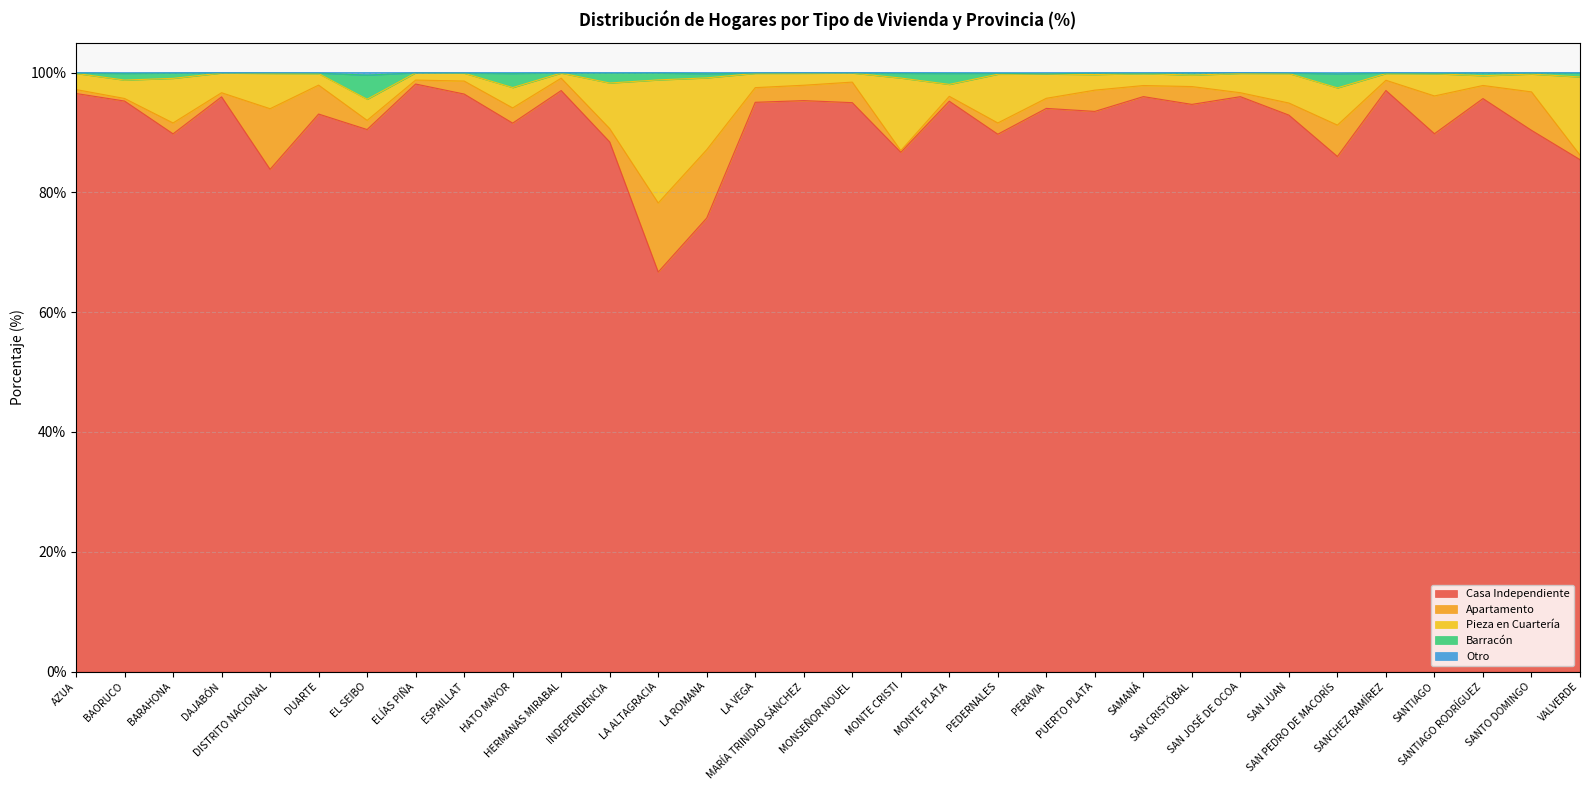

True or false: Otro and Barracón cross at least once.

False